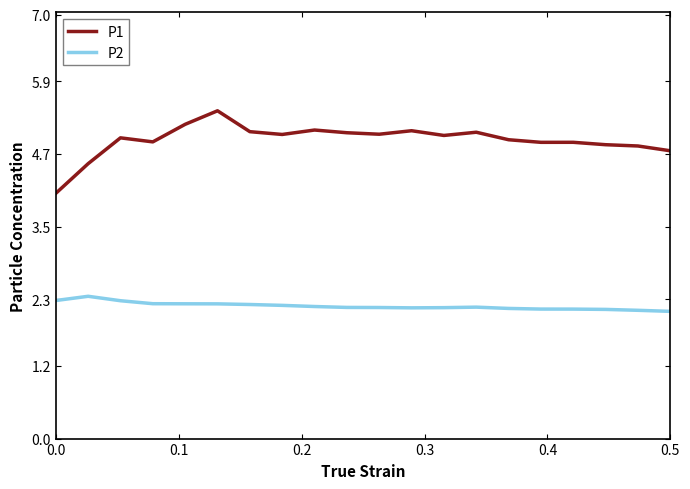

True or false: P1 and P2 intersect in this chart.

False